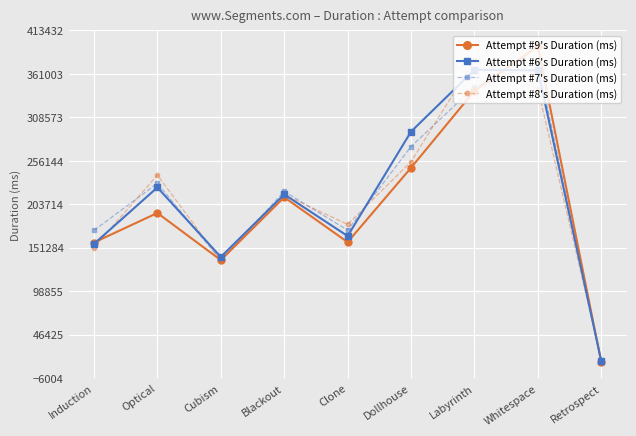

At which category does Attempt #8's Duration (ms) reach its first local peak?

Optical